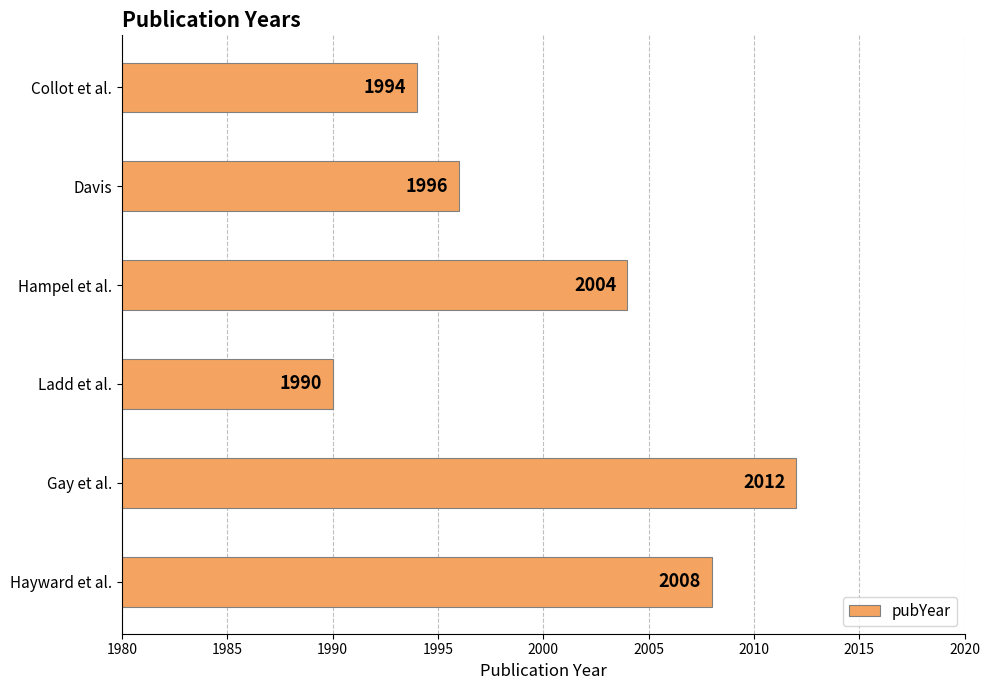

What is the difference between the second highest and second lowest values?

14